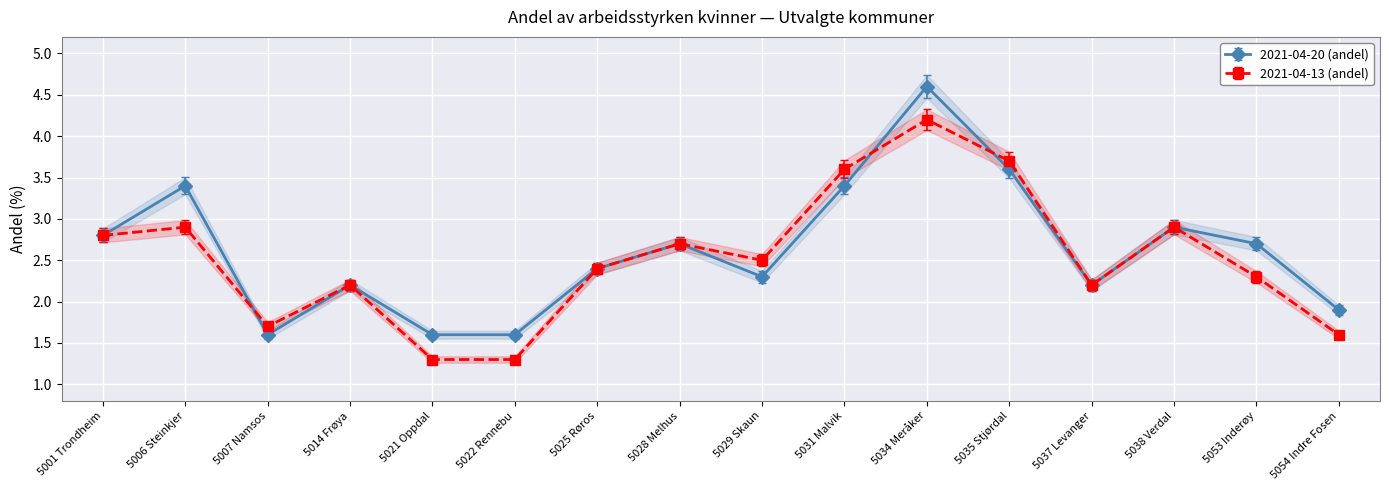

Rank the series by their average value, from highest to lowest.

2021-04-20 (andel), 2021-04-13 (andel)